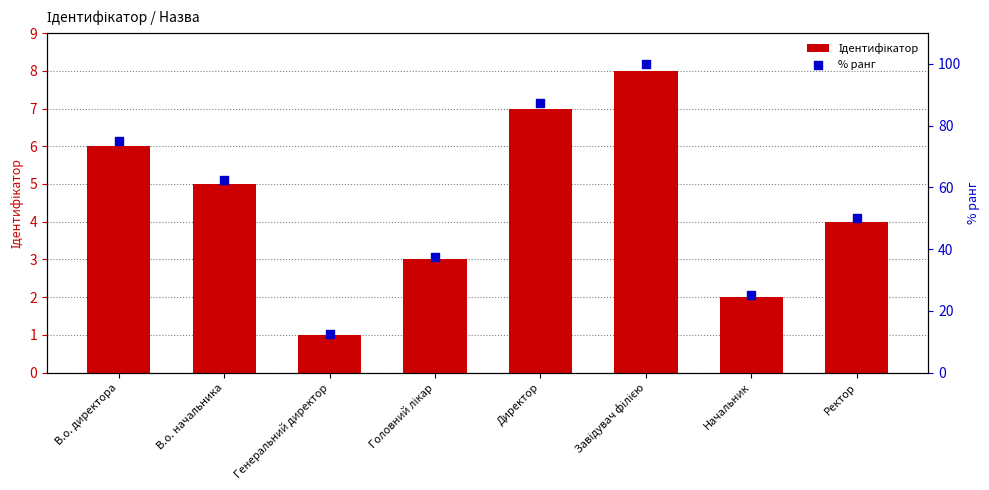

What is the total value across all series at В.о. директора?

81.0